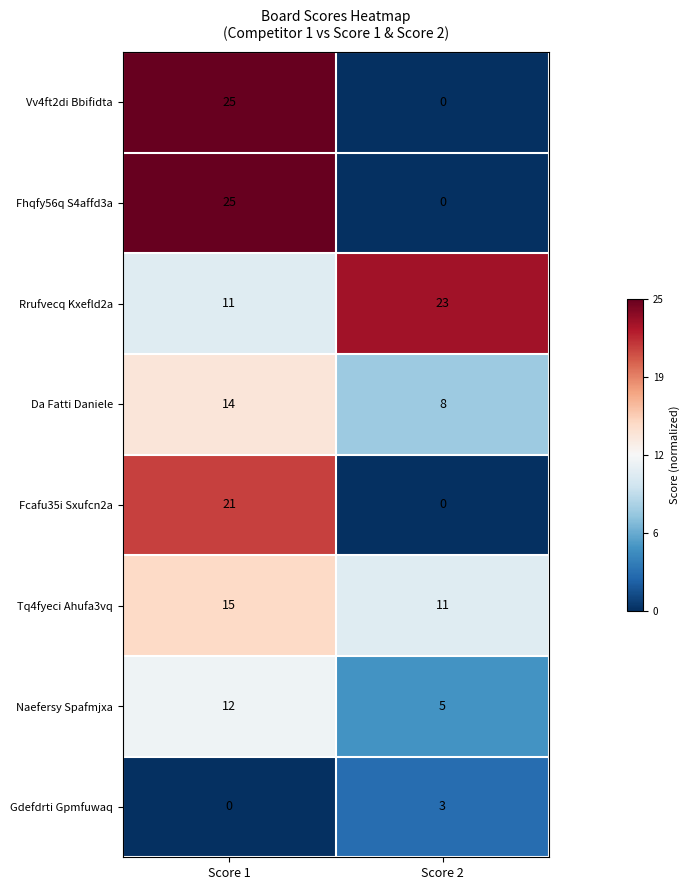

The value of Vv4ft2di Bbifidta at Score 2 is 0. True or false?

True